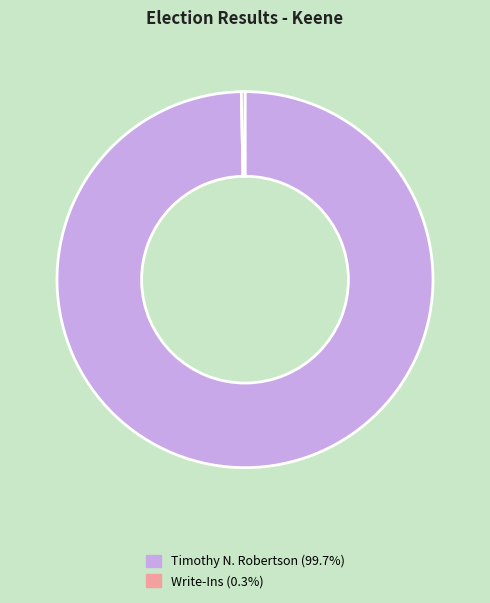

Is there a majority slice in this chart?

Yes